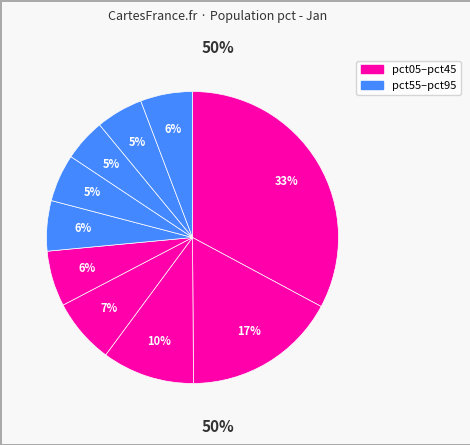

How many segments does this pie chart have?

10